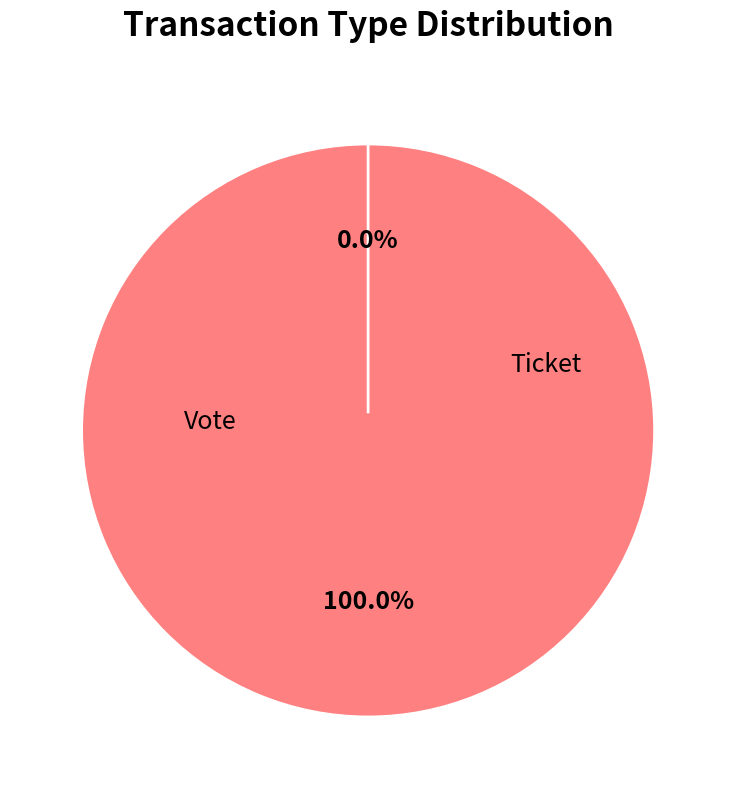

Rank the categories by value from highest to lowest.

Vote, Ticket